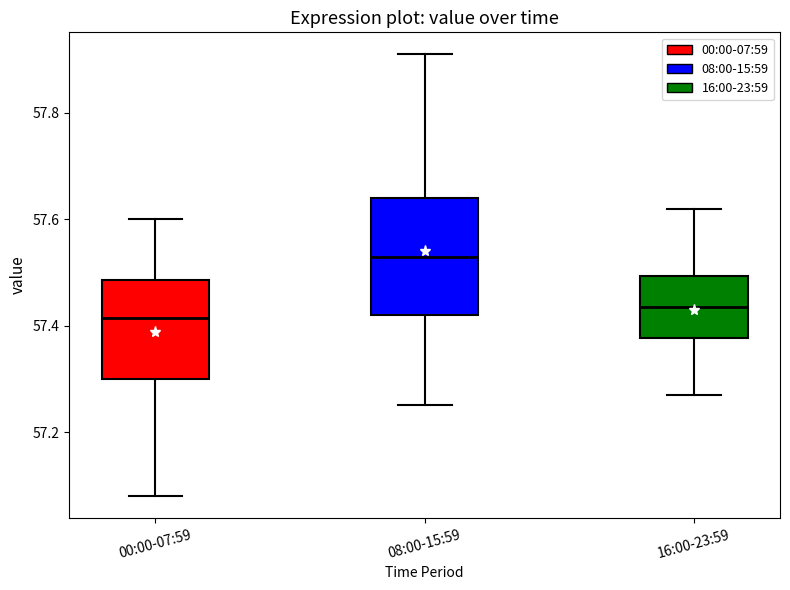

Where does the upper whisker of the box for 16:00-23:59 end on the y-axis? The values are not printed on the chart, so give them approximately, as read against the axis.

57.62